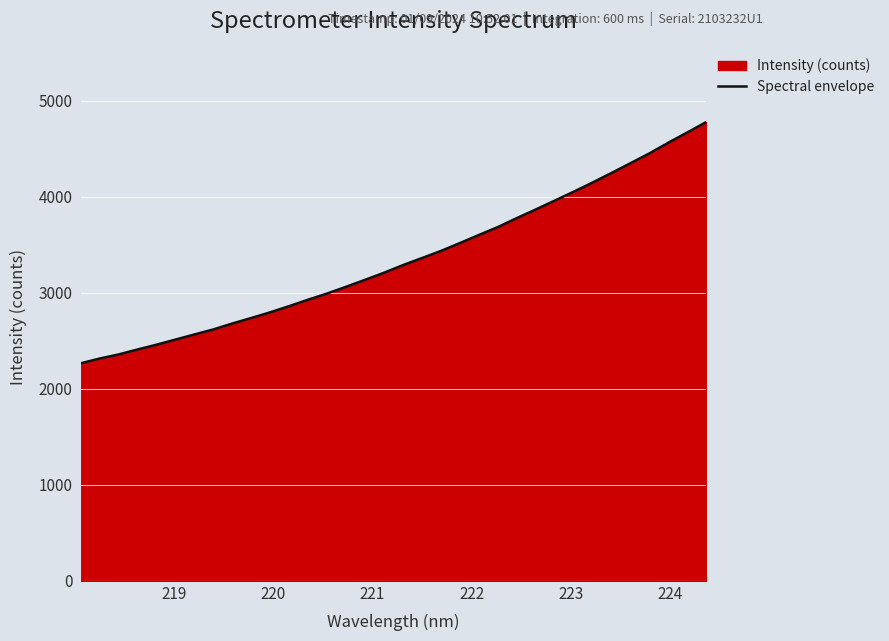

What is the greatest value displayed?

4780.3